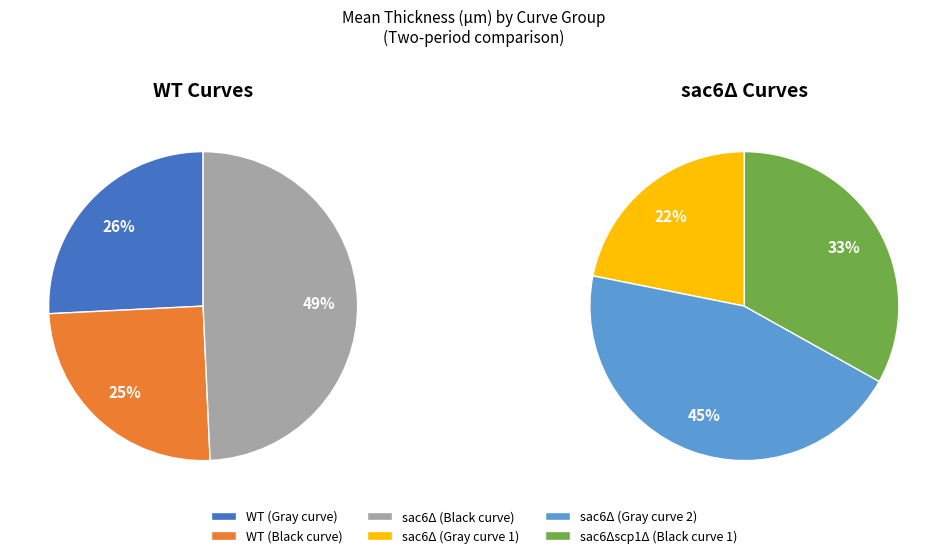

Does WT (Black curve) represent more than half of the total?

No